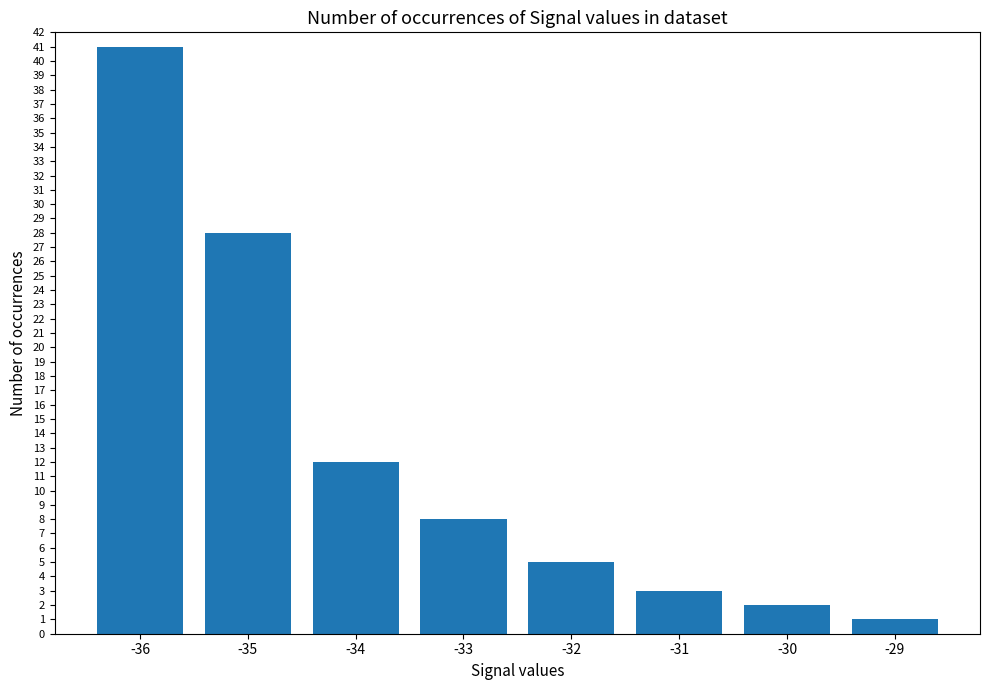

What is the change in value from -36 to -34?

-29